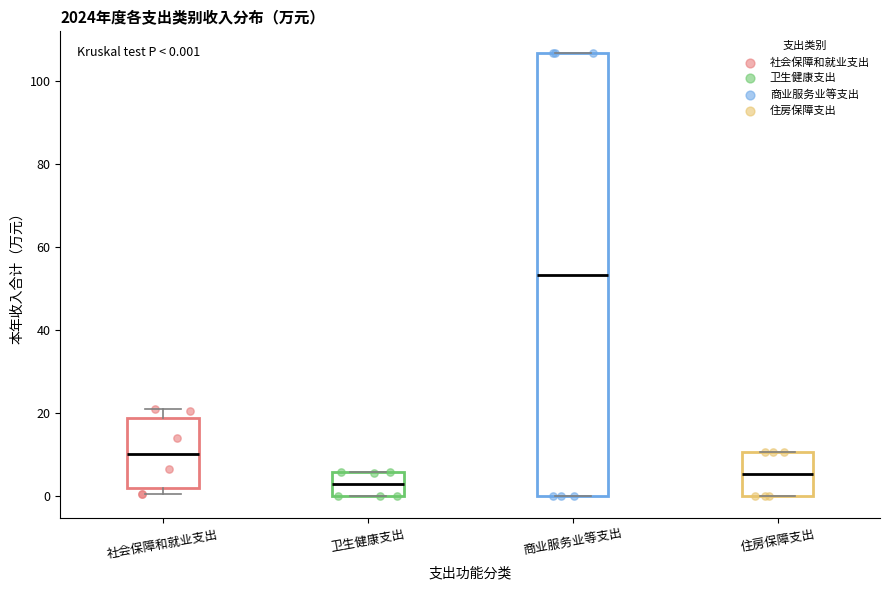

Which box's median line is the highest?

商业服务业等支出